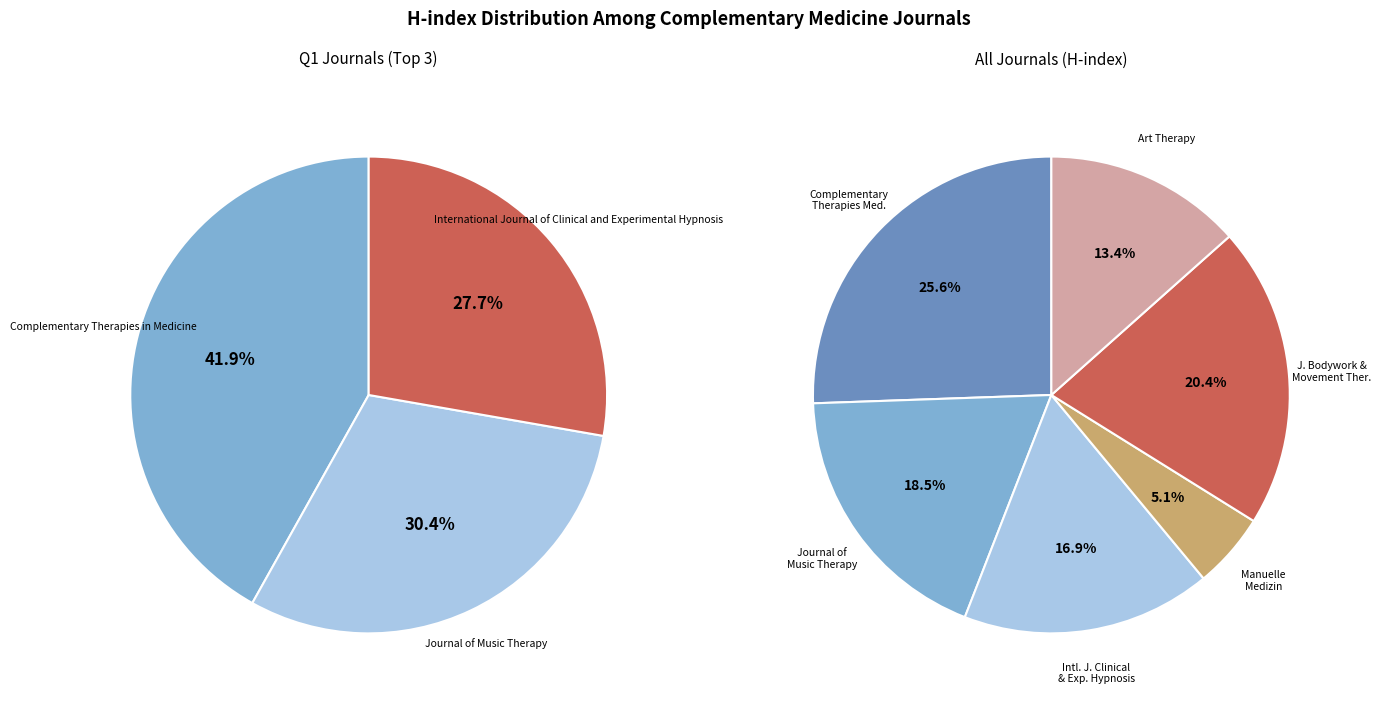

Does Journal of Bodywork and Movement Therapies represent more than half of the total?

No